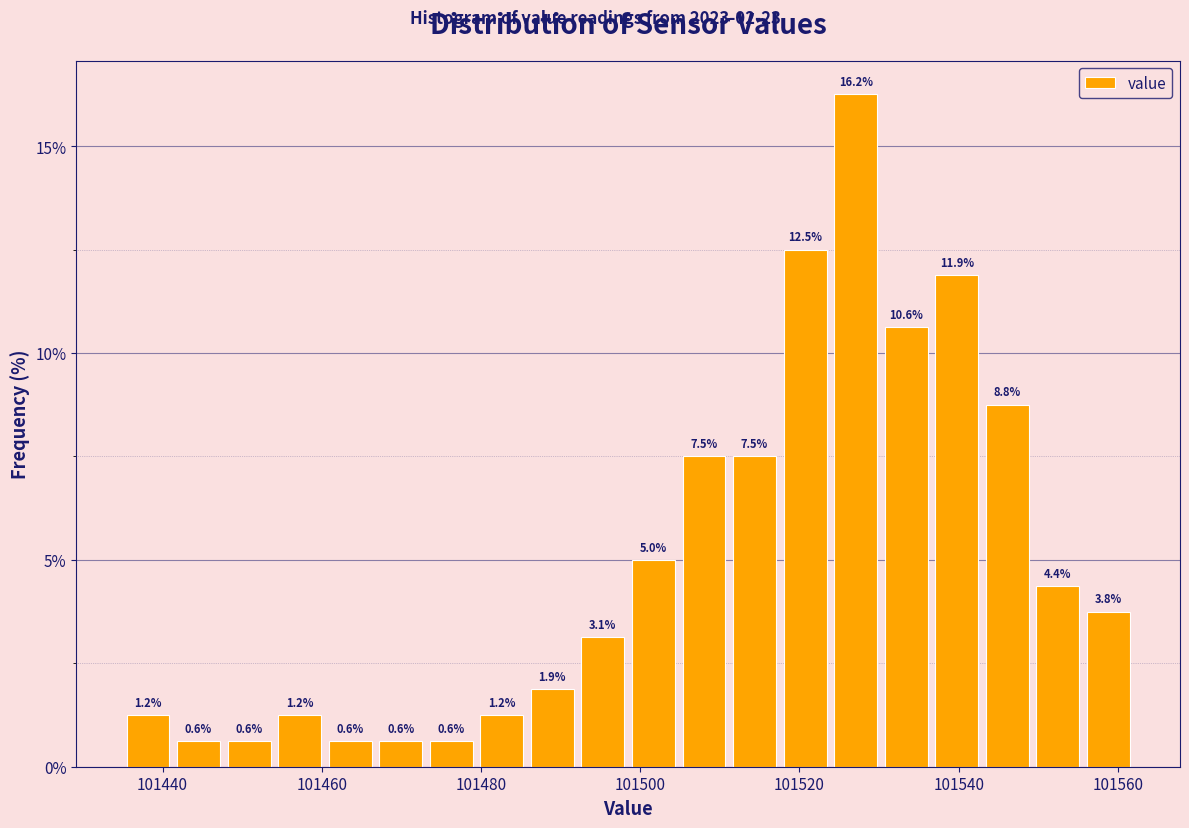

Read against the x-axis, roughly where is the centre of the tallest bar?

101528